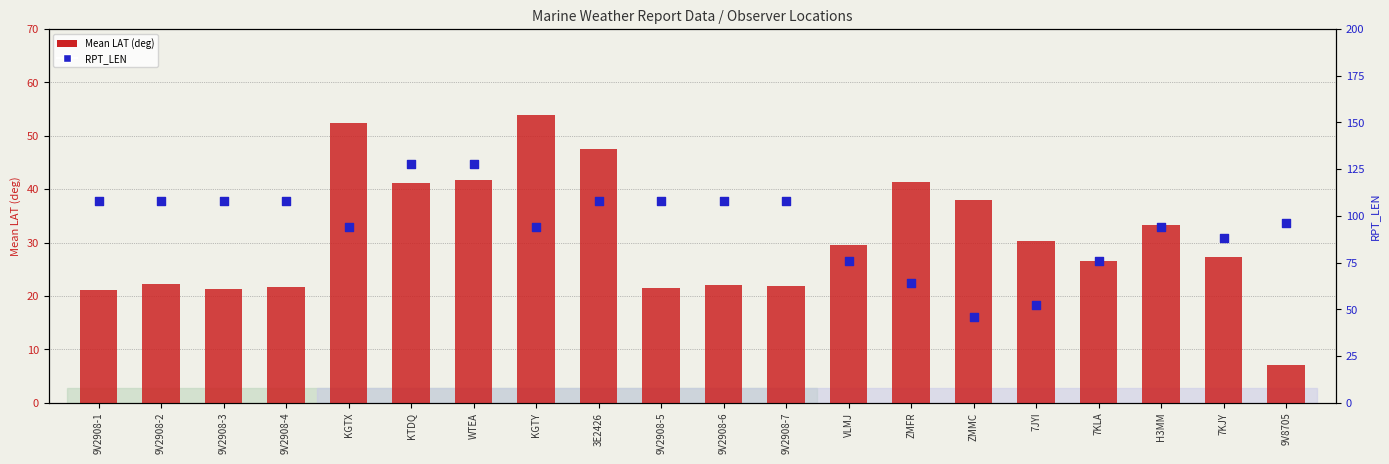

Which series has the widest spread of Y values?

RPT_LEN